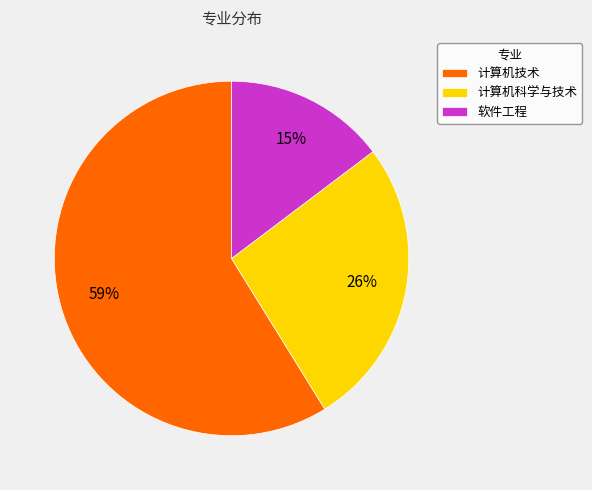

To the nearest percent, what is the difference between the 计算机技术 and 软件工程 slice percentages?

44%